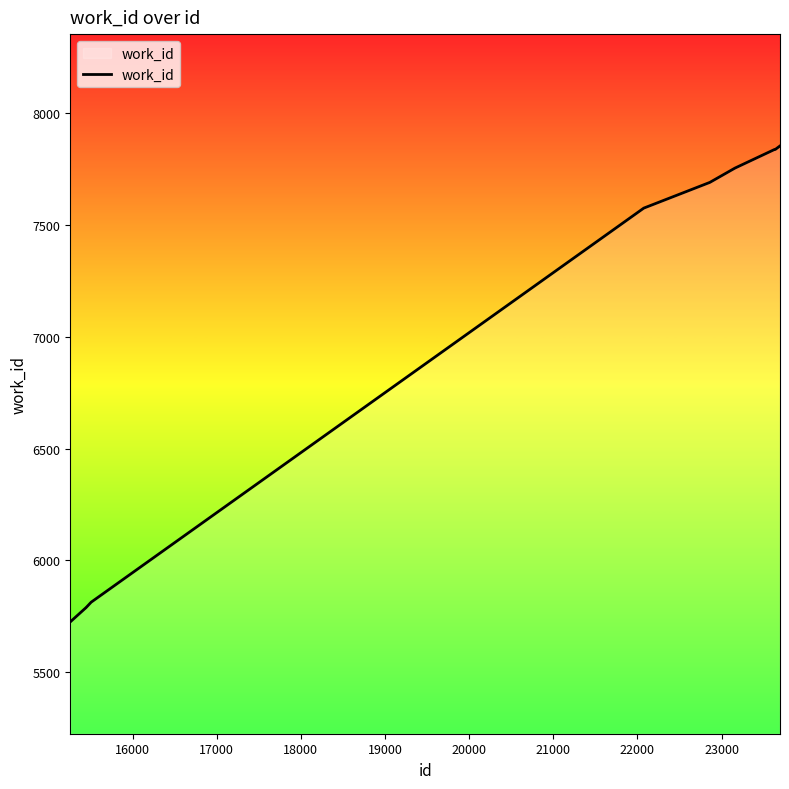

What is the greatest value displayed?

7853